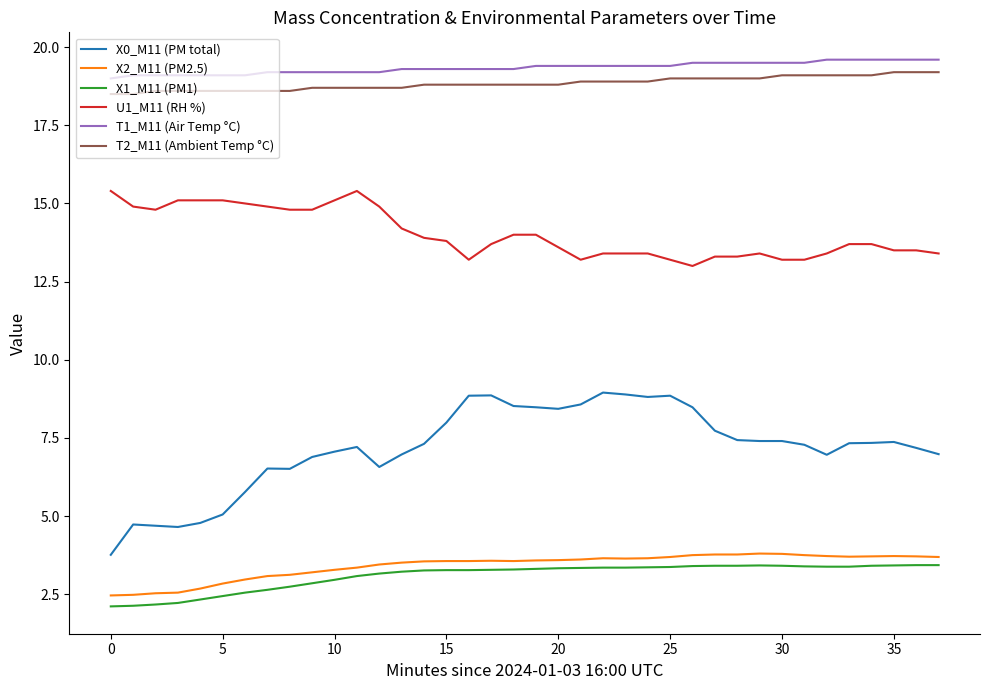

What is the lowest value of the X1_M11 (PM1) series?

2.1